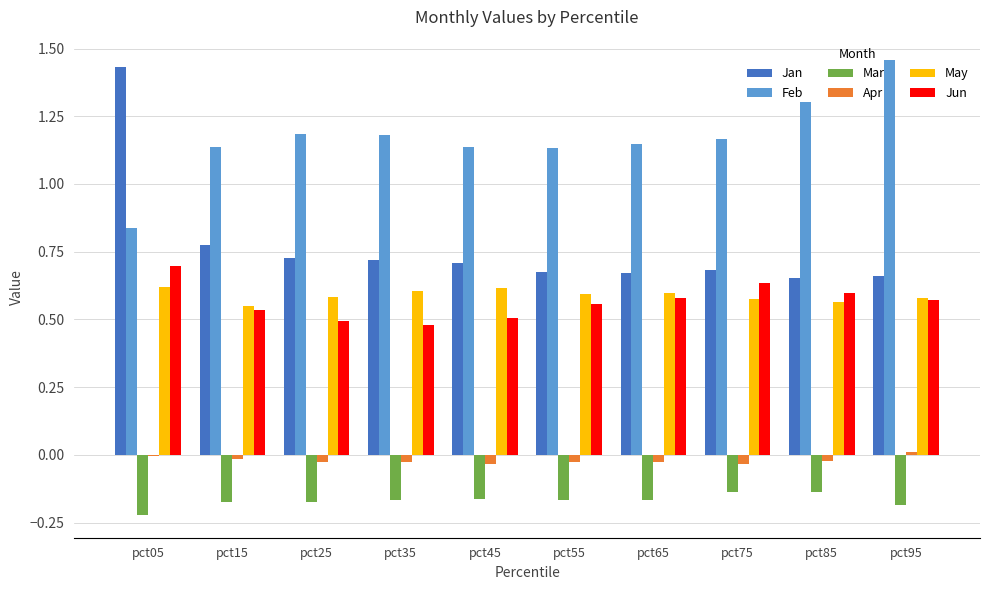

Between pct05 and pct75, which series saw the biggest shift?

Jan